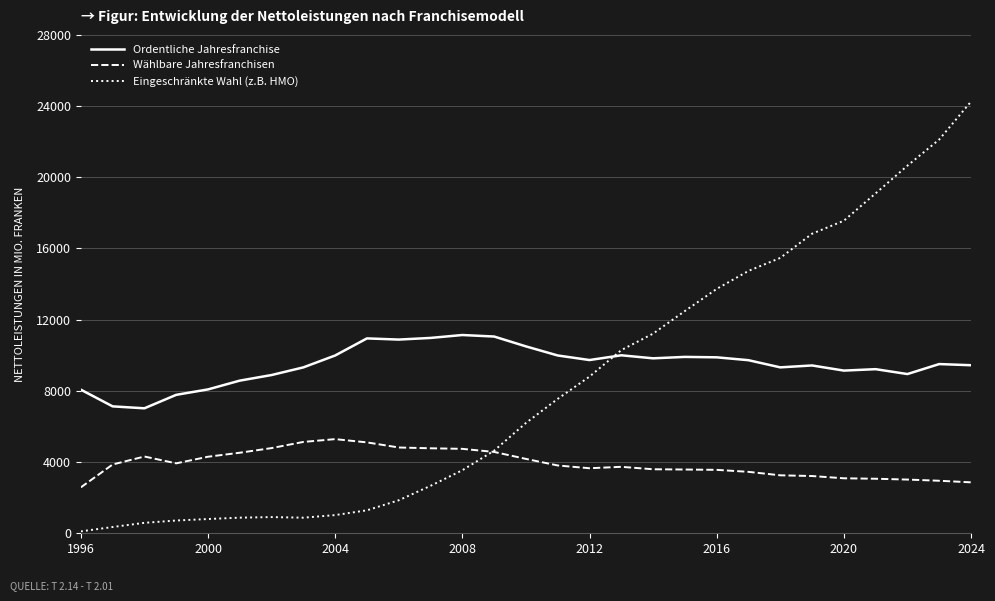

Does the chart display data point markers on the line(s)?

No